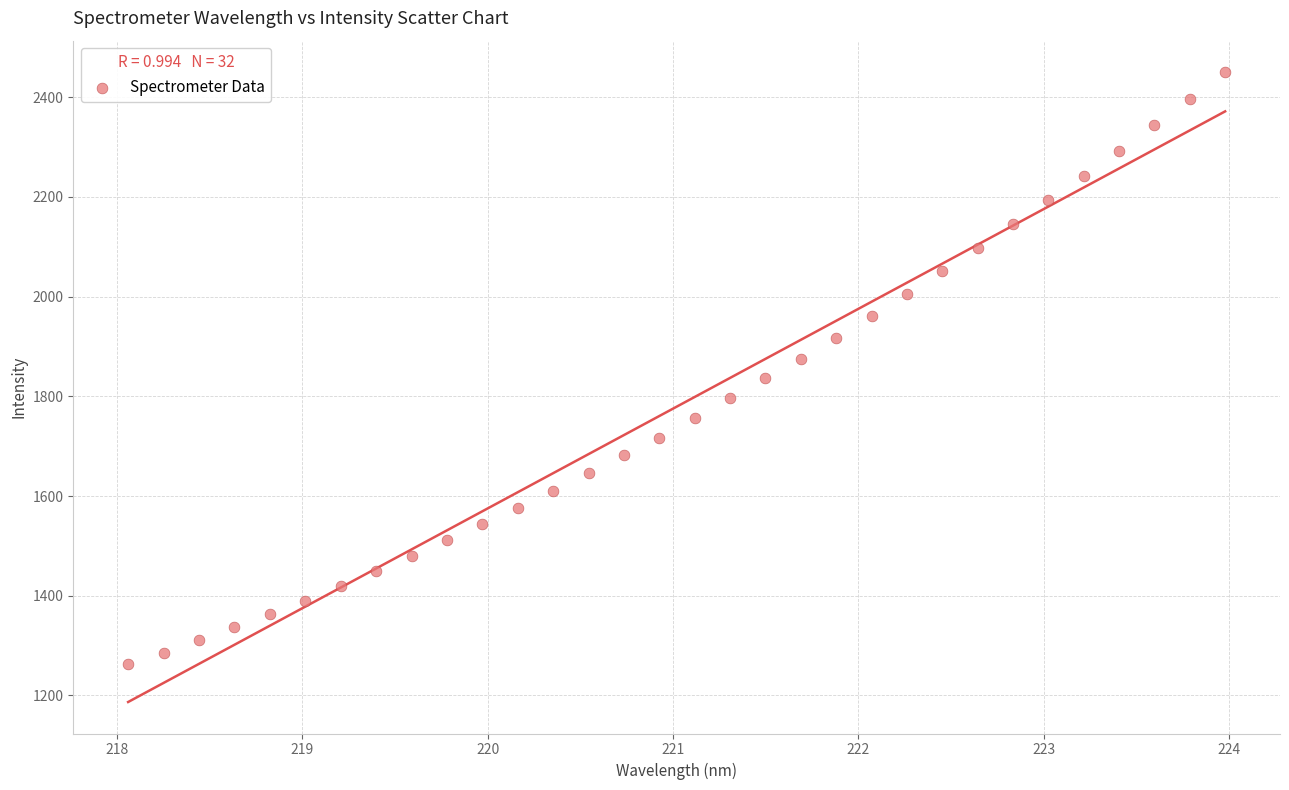

What is the range of Y values (max minus min)?

1188.0